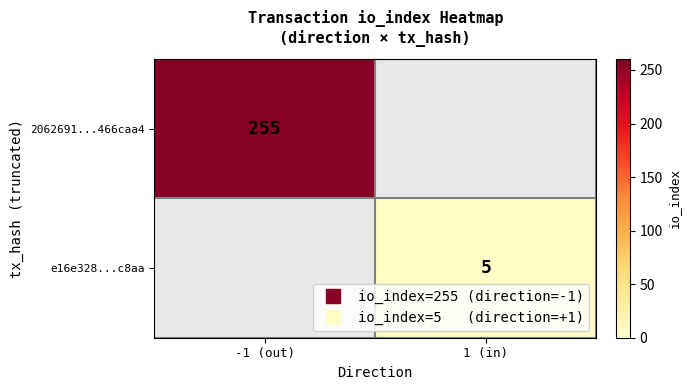

Which category has the highest value in the 2062691...466caa4 series?

-1 (out)